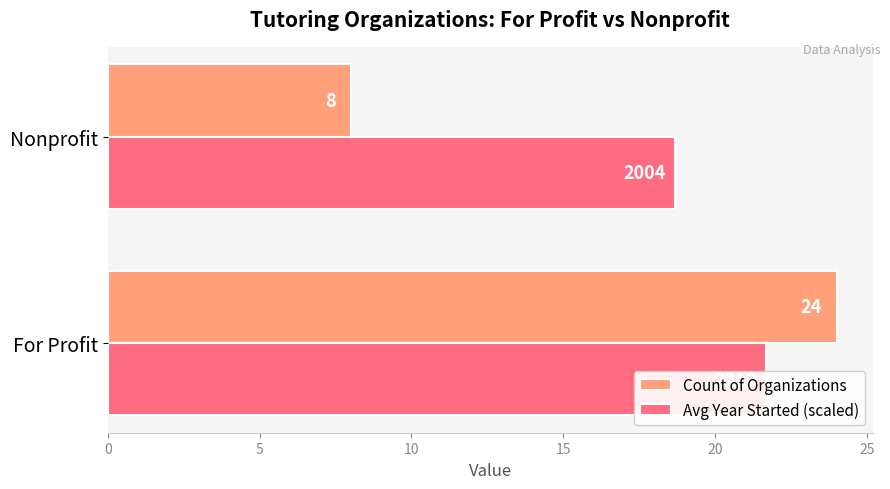

Does the chart contain any negative values?

No